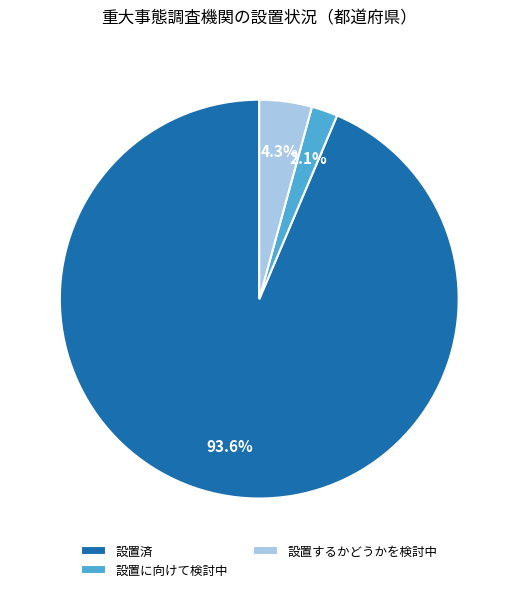

Rank the categories by value from lowest to highest.

設置に向けて検討中, 設置するかどうかを検討中, 設置済